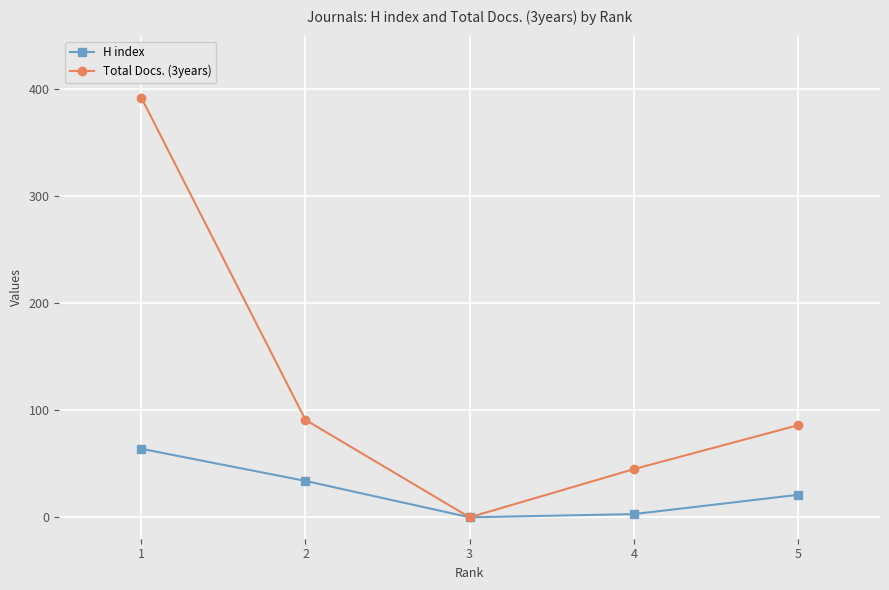

Is the value of Total Docs. (3years) at 1 greater than the value of H index at 4?

Yes